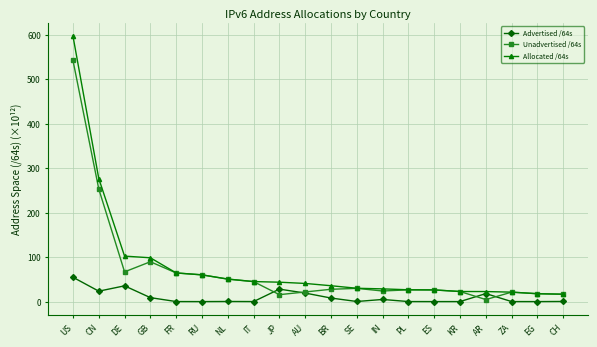

What are all the series names shown in the legend?

Advertised /64s, Unadvertised /64s, Allocated /64s